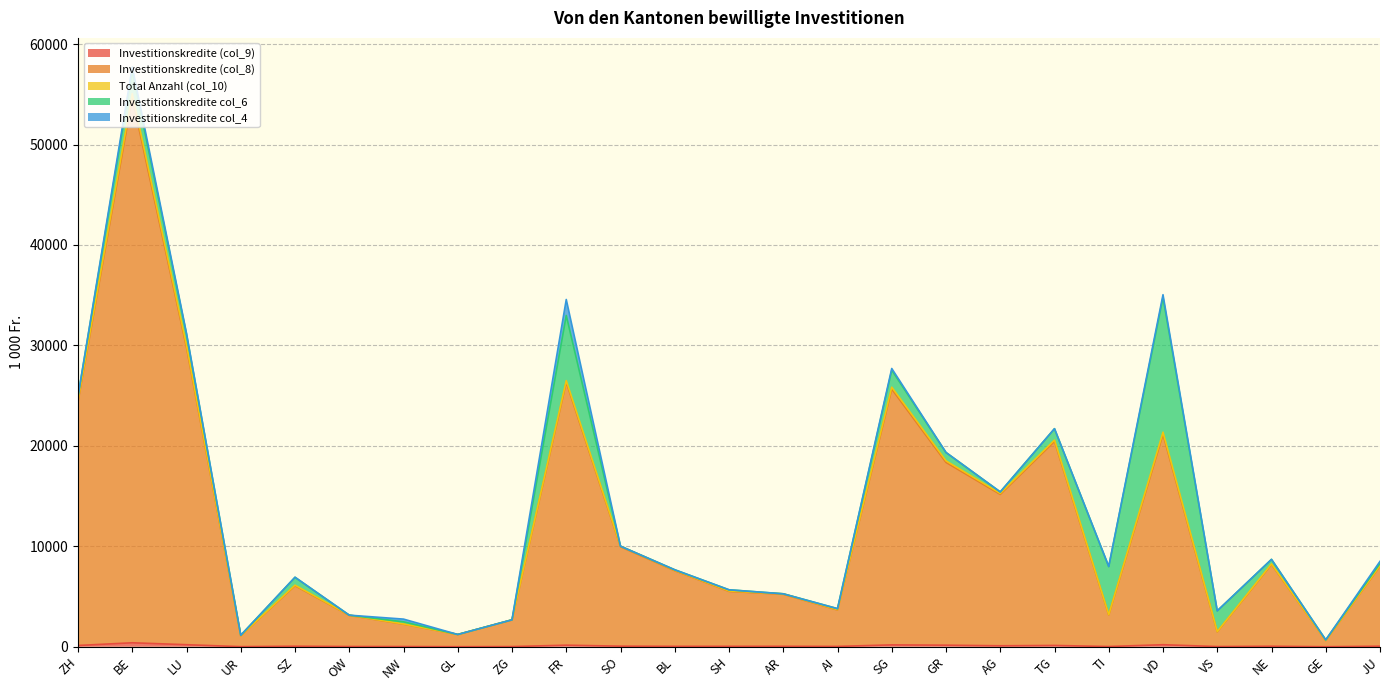

Does the chart display data point markers on the line(s)?

No